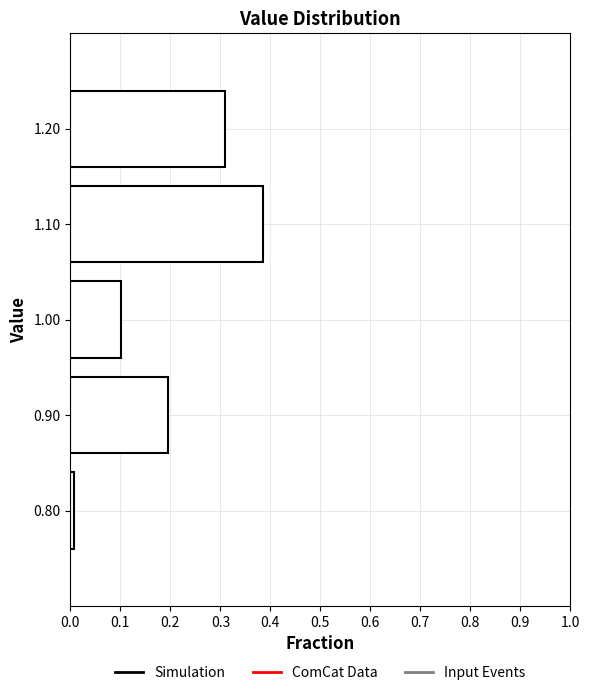

Reading bottom to top, transcribe this chart: for each bar, give the range it covers on the y-axis and its length. The values are not printed on the chart, so give them approximately, as read against the axis.

0.75 to 0.85: under 0.01
0.85 to 0.95: 0.20
0.95 to 1.05: 0.10
1.05 to 1.15: 0.39
1.15 to 1.25: 0.31